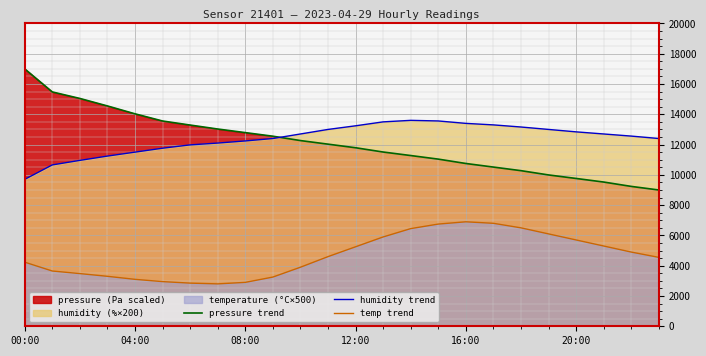

True or false: temp trend has a value of 11910.0 at 15.

False